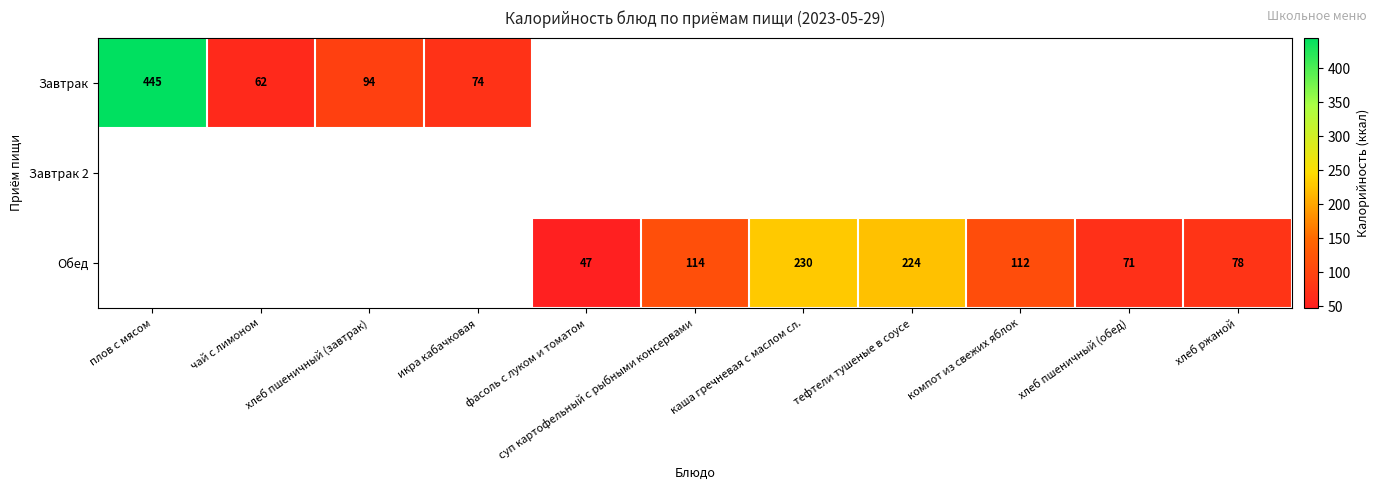

At which category is the sum across all series the highest?

плов с мясом